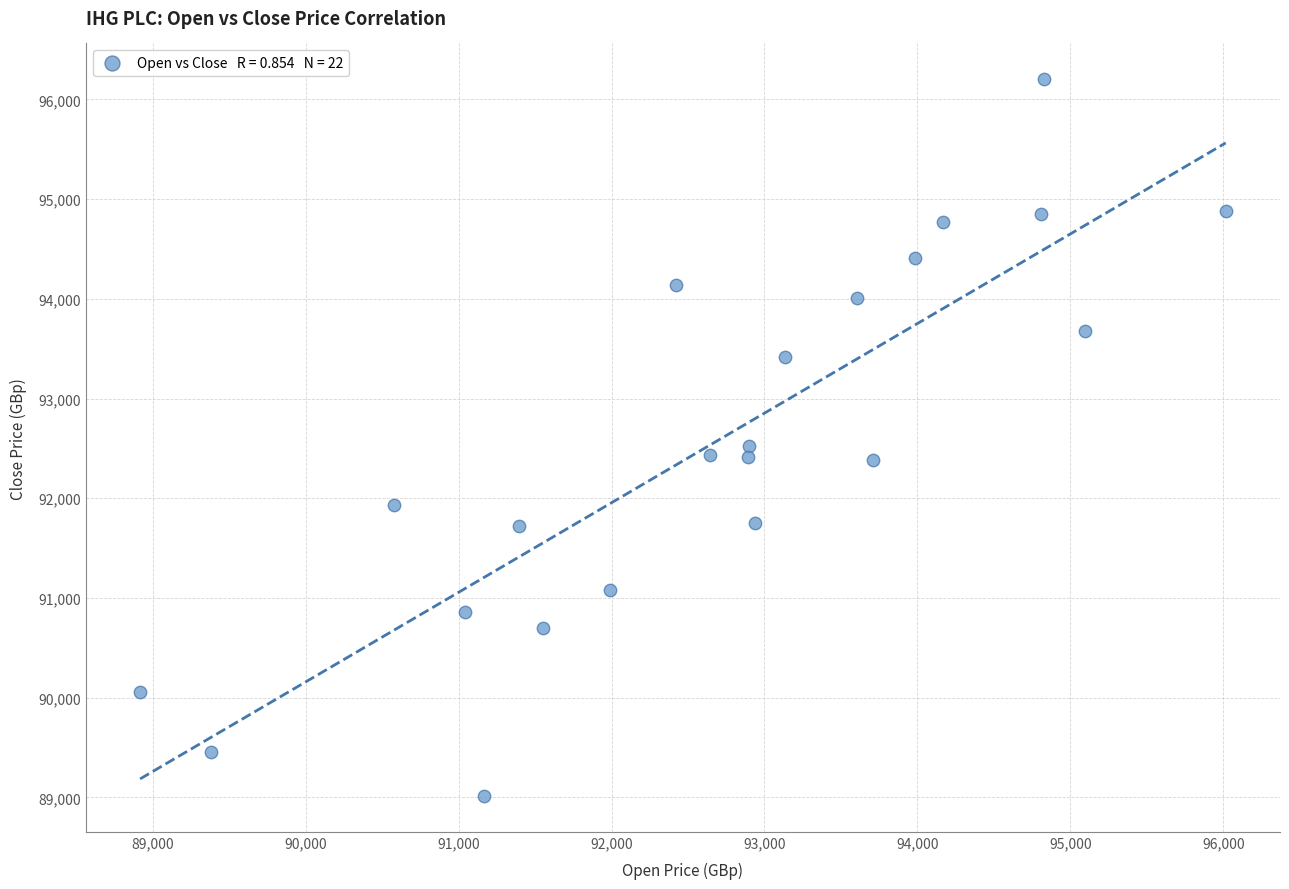

What is the range of Y values (max minus min)?

7186